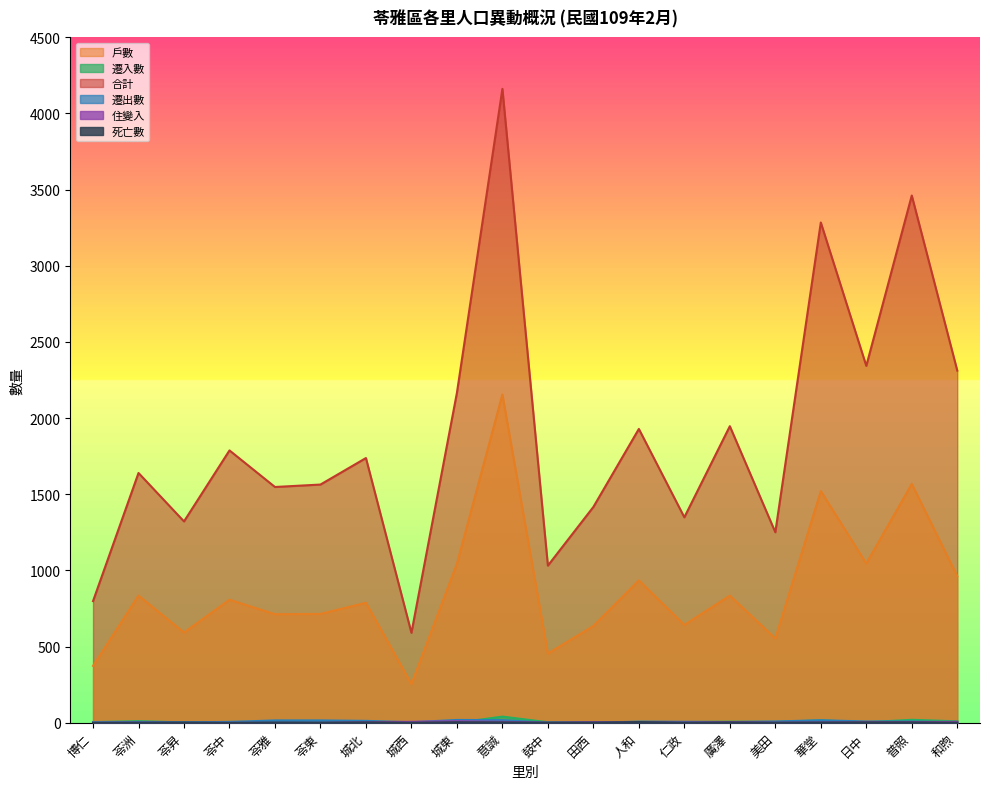

Which series changed the most between 華堂 and 和煦?

合計